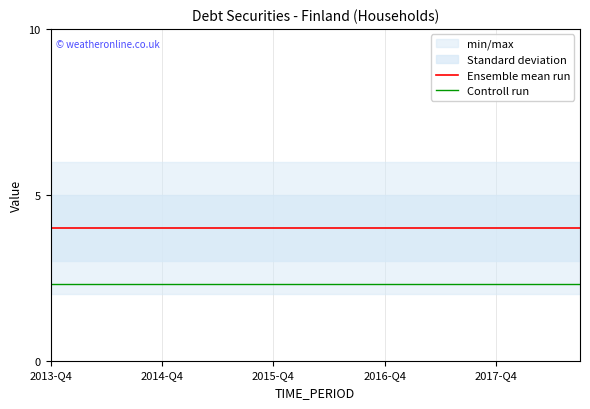

Does the chart have visible grid lines?

Yes